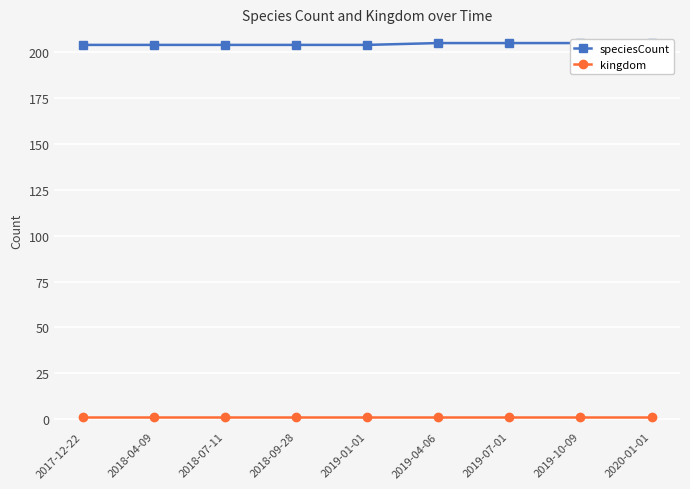

What is the sum of the kingdom values at 2019-10-09 and 2019-04-06?

2